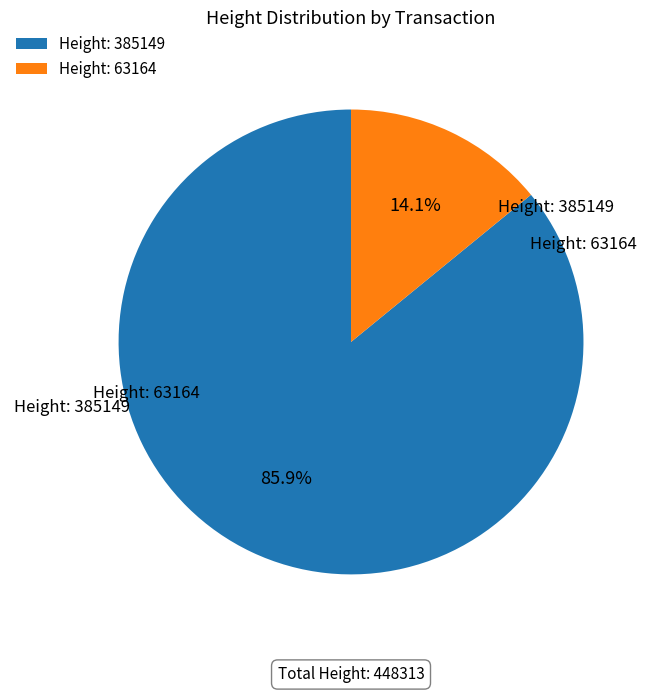

What percentage is NOT represented by Height: 63164?

85.9%